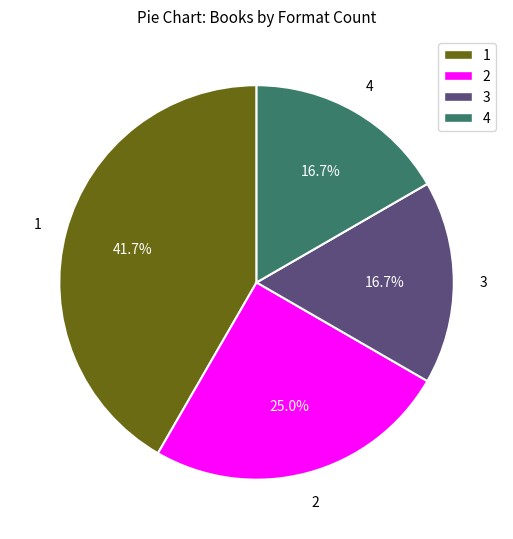

Does any single category account for the majority?

No